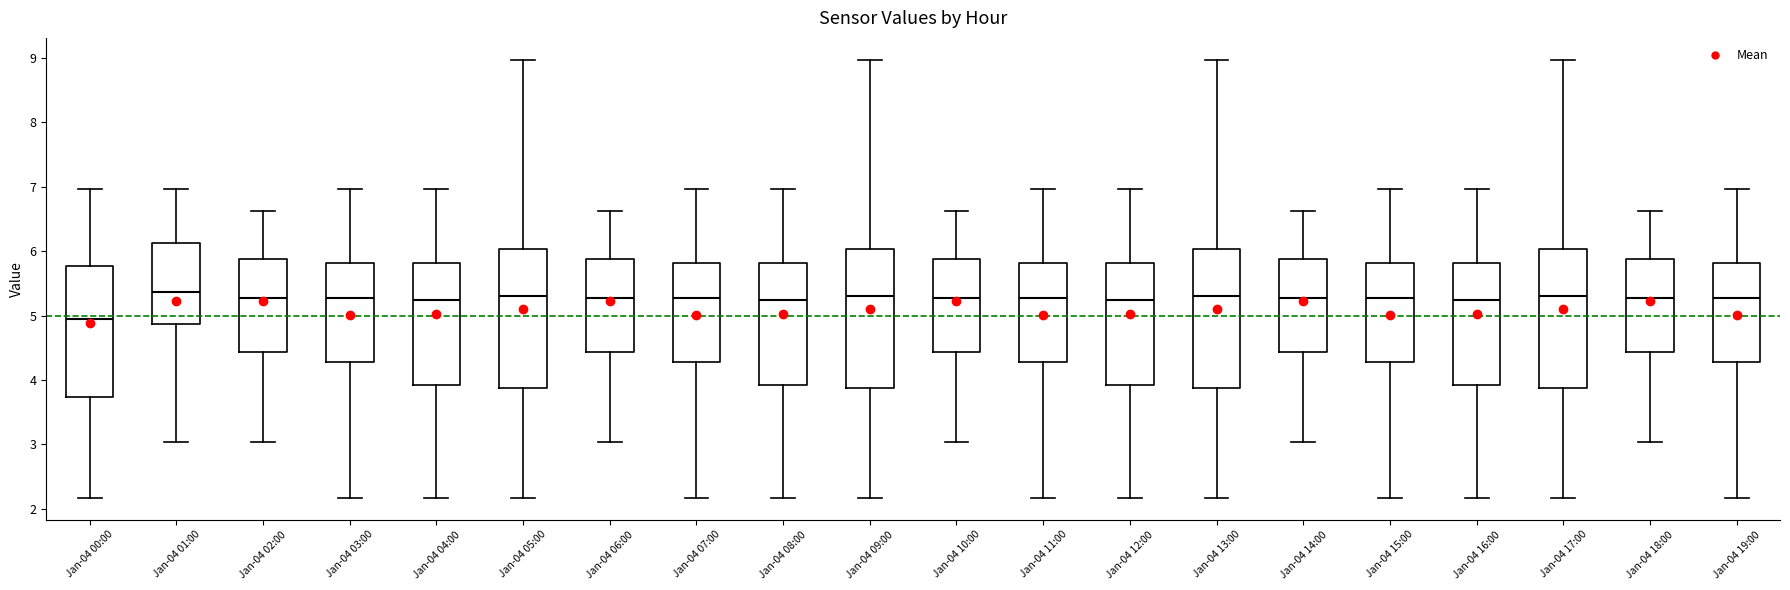

Reading left to right, read every box against the y-axis: the position of its median line, the range the box covers, and the ends of its whiskers. The values are not printed on the chart, so give them approximately, as read against the axis.

Jan-04 00:00: median 5.0, box 3.7 to 5.8, whiskers 2.2 to 7.0
Jan-04 01:00: median 5.4, box 4.9 to 6.1, whiskers 3.0 to 7.0
Jan-04 02:00: median 5.3, box 4.4 to 5.9, whiskers 3.0 to 6.6
Jan-04 03:00: median 5.3, box 4.3 to 5.8, whiskers 2.2 to 7.0
Jan-04 04:00: median 5.2, box 3.9 to 5.8, whiskers 2.2 to 7.0
Jan-04 05:00: median 5.3, box 3.9 to 6.0, whiskers 2.2 to 9.0
Jan-04 06:00: median 5.3, box 4.4 to 5.9, whiskers 3.0 to 6.6
Jan-04 07:00: median 5.3, box 4.3 to 5.8, whiskers 2.2 to 7.0
Jan-04 08:00: median 5.2, box 3.9 to 5.8, whiskers 2.2 to 7.0
Jan-04 09:00: median 5.3, box 3.9 to 6.0, whiskers 2.2 to 9.0
Jan-04 10:00: median 5.3, box 4.4 to 5.9, whiskers 3.0 to 6.6
Jan-04 11:00: median 5.3, box 4.3 to 5.8, whiskers 2.2 to 7.0
Jan-04 12:00: median 5.2, box 3.9 to 5.8, whiskers 2.2 to 7.0
Jan-04 13:00: median 5.3, box 3.9 to 6.0, whiskers 2.2 to 9.0
Jan-04 14:00: median 5.3, box 4.4 to 5.9, whiskers 3.0 to 6.6
Jan-04 15:00: median 5.3, box 4.3 to 5.8, whiskers 2.2 to 7.0
Jan-04 16:00: median 5.2, box 3.9 to 5.8, whiskers 2.2 to 7.0
Jan-04 17:00: median 5.3, box 3.9 to 6.0, whiskers 2.2 to 9.0
Jan-04 18:00: median 5.3, box 4.4 to 5.9, whiskers 3.0 to 6.6
Jan-04 19:00: median 5.3, box 4.3 to 5.8, whiskers 2.2 to 7.0